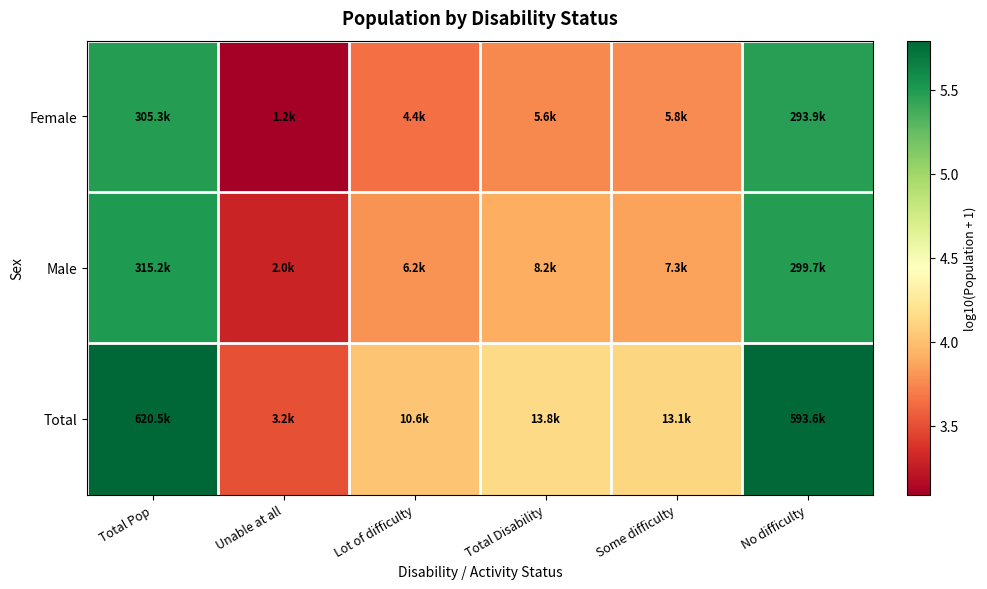

Reading left to right, what are all the values shown in this chart?

Female: Total Pop=5.5	Unable at all=3.1	Lot of difficulty=3.6	Total Disability=3.8	Some difficulty=3.8	No difficulty=5.5
Male: Total Pop=5.5	Unable at all=3.3	Lot of difficulty=3.8	Total Disability=3.9	Some difficulty=3.9	No difficulty=5.5
Total: Total Pop=5.8	Unable at all=3.5	Lot of difficulty=4.0	Total Disability=4.1	Some difficulty=4.1	No difficulty=5.8